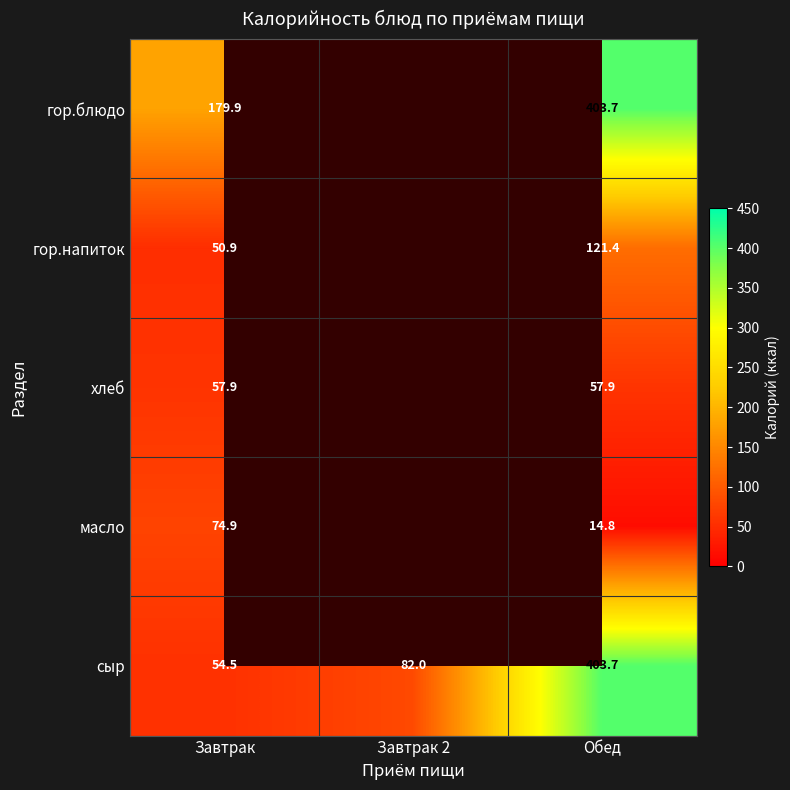

The value of гор.блюдо at Обед is 589.9. True or false?

False